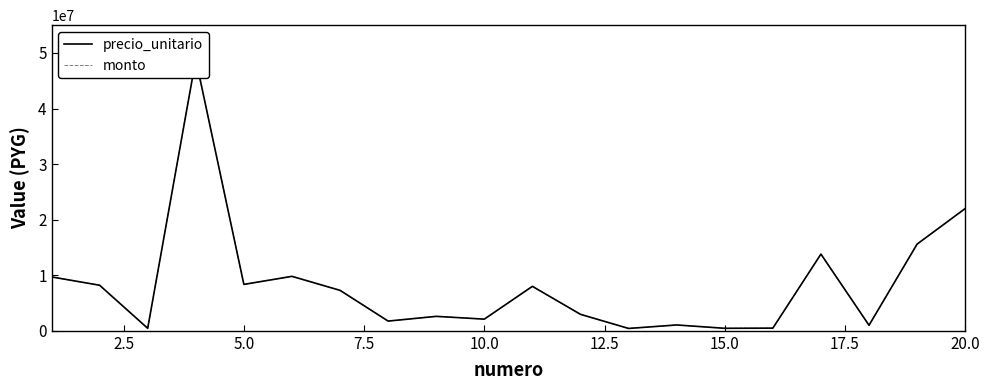

True or false: precio_unitario and monto cross at least once.

False